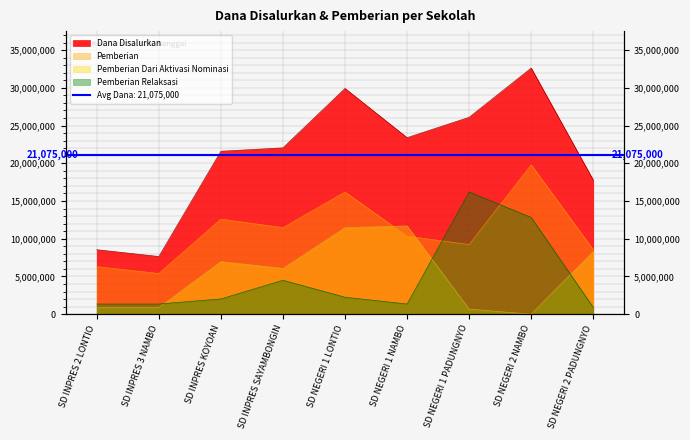

What is the difference between the second highest and second lowest values in the Pemberian series?

9900000